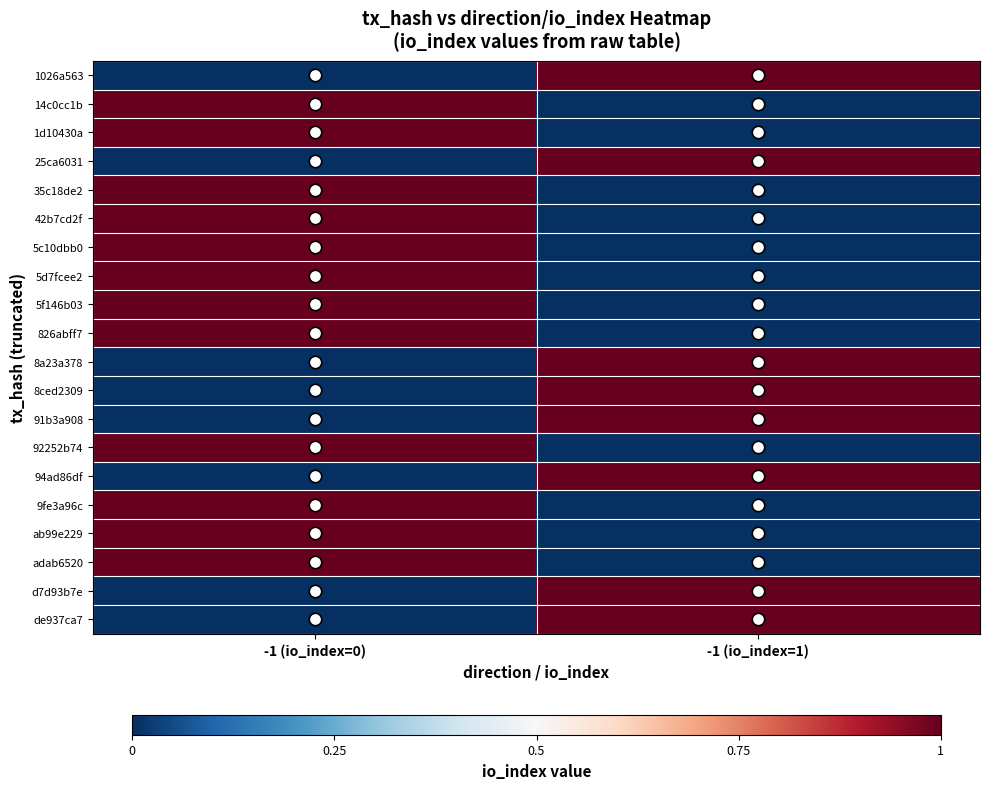

Reading right to left, list all the values displayed in this chart.

1026a563: -1 (io_index=1)=1	-1 (io_index=0)=0
14c0cc1b: -1 (io_index=1)=0	-1 (io_index=0)=1
1d10430a: -1 (io_index=1)=0	-1 (io_index=0)=1
25ca6031: -1 (io_index=1)=1	-1 (io_index=0)=0
35c18de2: -1 (io_index=1)=0	-1 (io_index=0)=1
42b7cd2f: -1 (io_index=1)=0	-1 (io_index=0)=1
5c10dbb0: -1 (io_index=1)=0	-1 (io_index=0)=1
5d7fcee2: -1 (io_index=1)=0	-1 (io_index=0)=1
5f146b03: -1 (io_index=1)=0	-1 (io_index=0)=1
826abff7: -1 (io_index=1)=0	-1 (io_index=0)=1
8a23a378: -1 (io_index=1)=1	-1 (io_index=0)=0
8ced2309: -1 (io_index=1)=1	-1 (io_index=0)=0
91b3a908: -1 (io_index=1)=1	-1 (io_index=0)=0
92252b74: -1 (io_index=1)=0	-1 (io_index=0)=1
94ad86df: -1 (io_index=1)=1	-1 (io_index=0)=0
9fe3a96c: -1 (io_index=1)=0	-1 (io_index=0)=1
ab99e229: -1 (io_index=1)=0	-1 (io_index=0)=1
adab6520: -1 (io_index=1)=0	-1 (io_index=0)=1
d7d93b7e: -1 (io_index=1)=1	-1 (io_index=0)=0
de937ca7: -1 (io_index=1)=1	-1 (io_index=0)=0